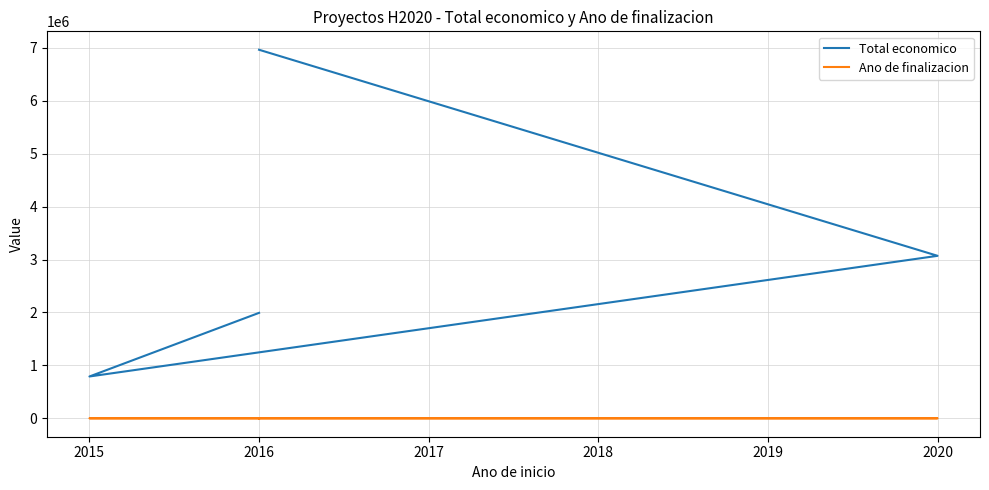

Reading left to right, list all the values displayed in this chart.

Total economico: 1992920	791359	3069653	6960293
Ano de finalizacion: 2019	2017	2023	2019